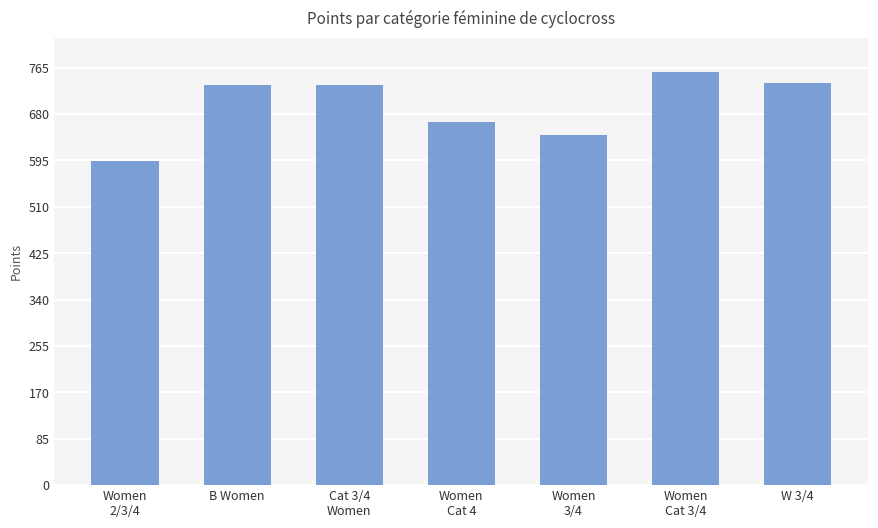

Are the bars horizontal?

No